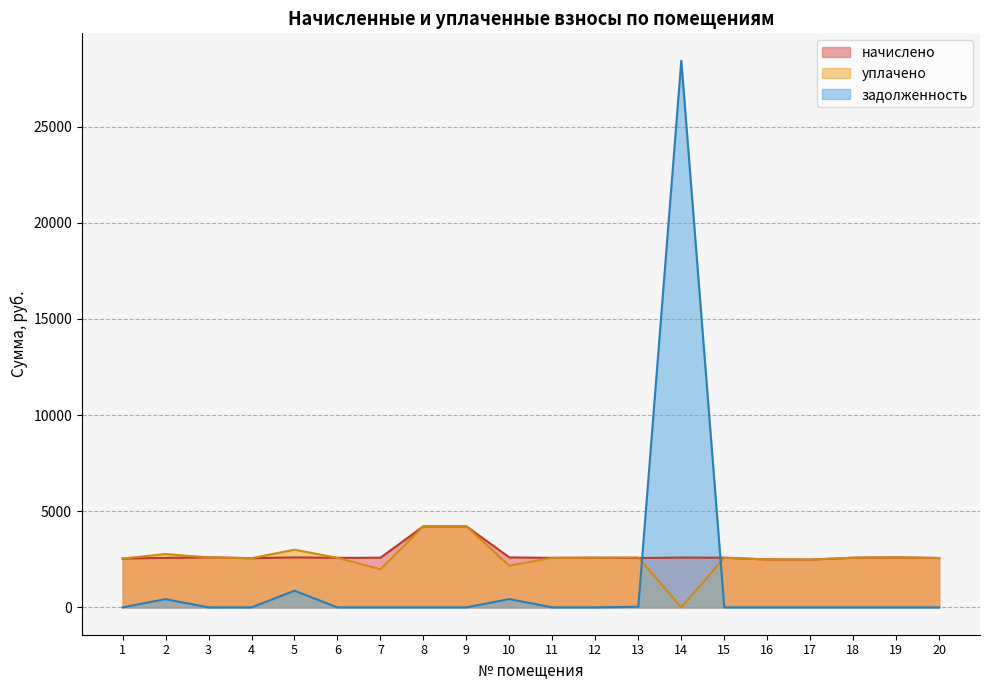

At how many categories does at least one series exceed 4385?

1